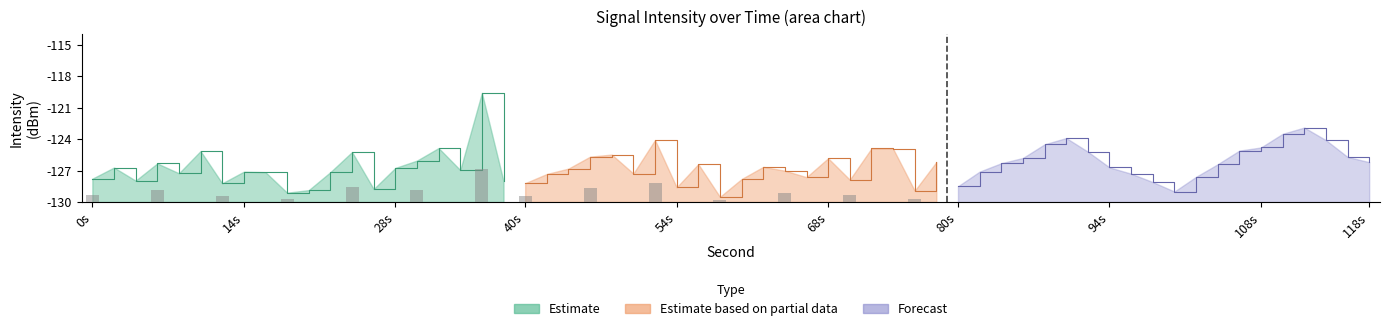

What is the difference between the second highest and second lowest values in the Forecast series?

5.0